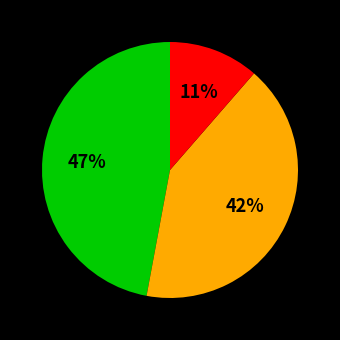

Is there any slice that represents more than half of the pie?

No